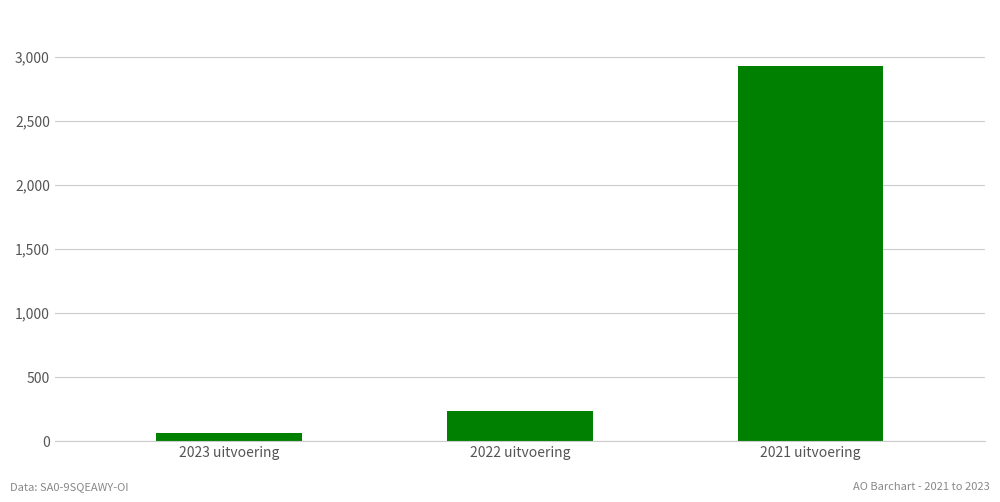

What is the average value?

1077